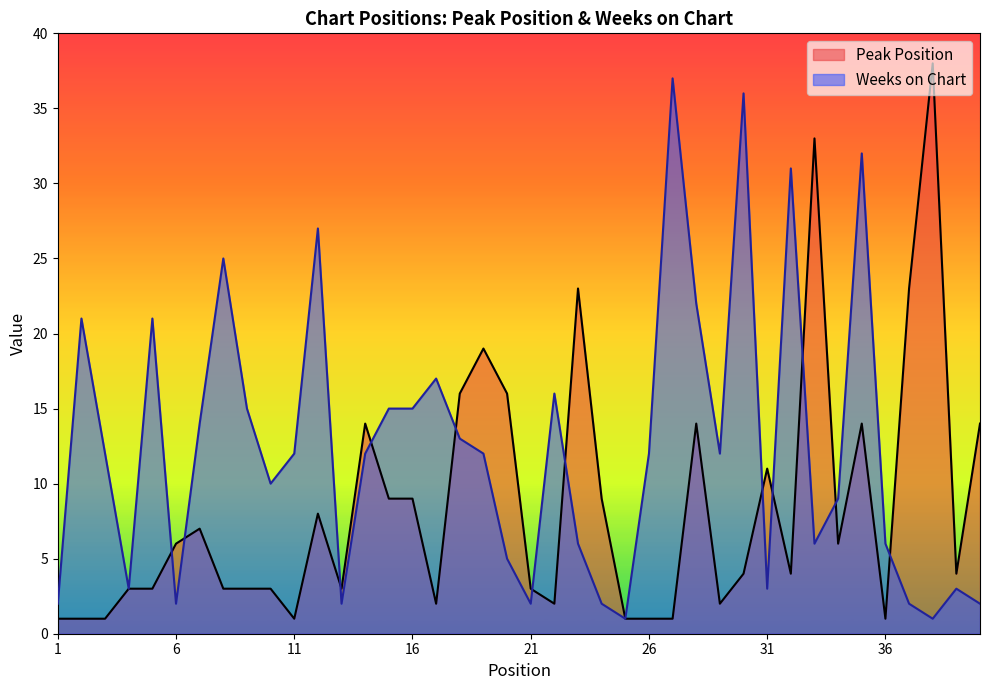

How many intersections are there between Peak Position and Weeks on Chart?

12